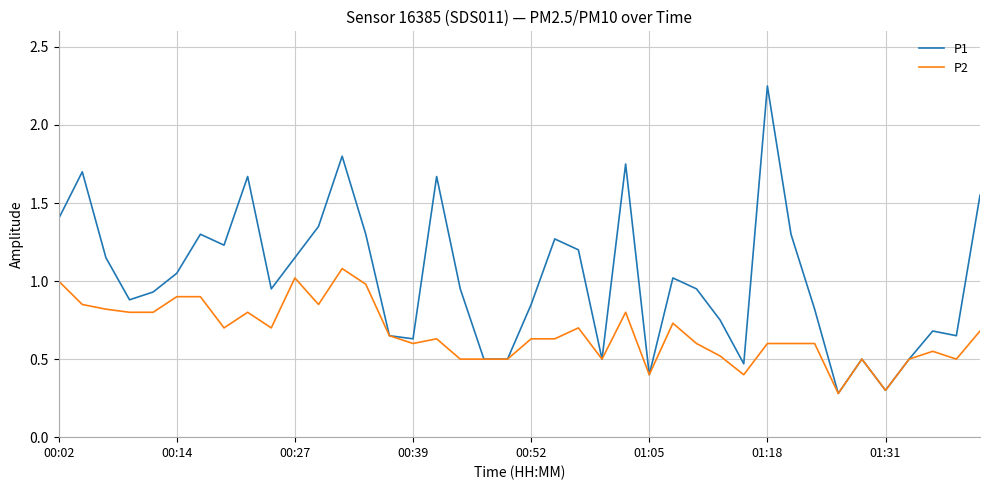

What is the smallest value displayed?

0.3